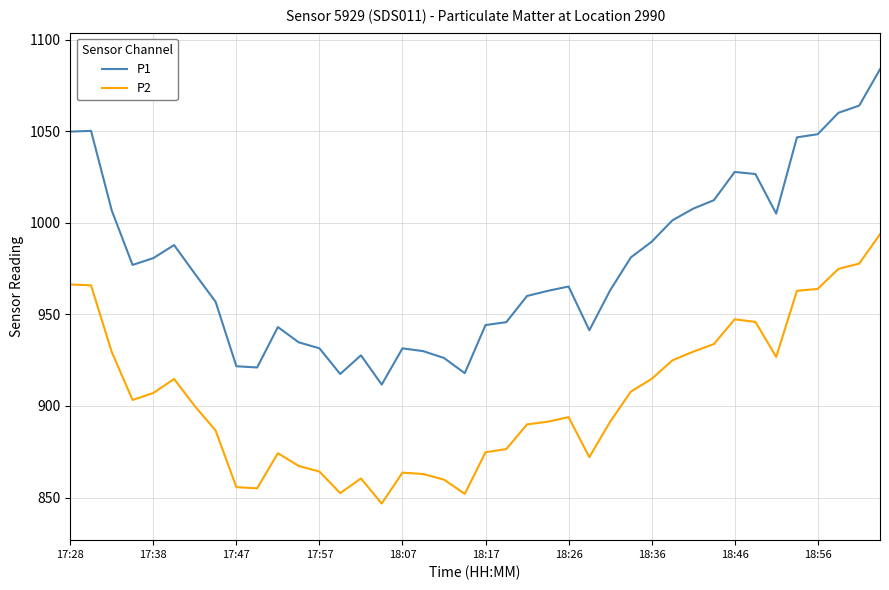

True or false: P2 and P1 intersect in this chart.

False